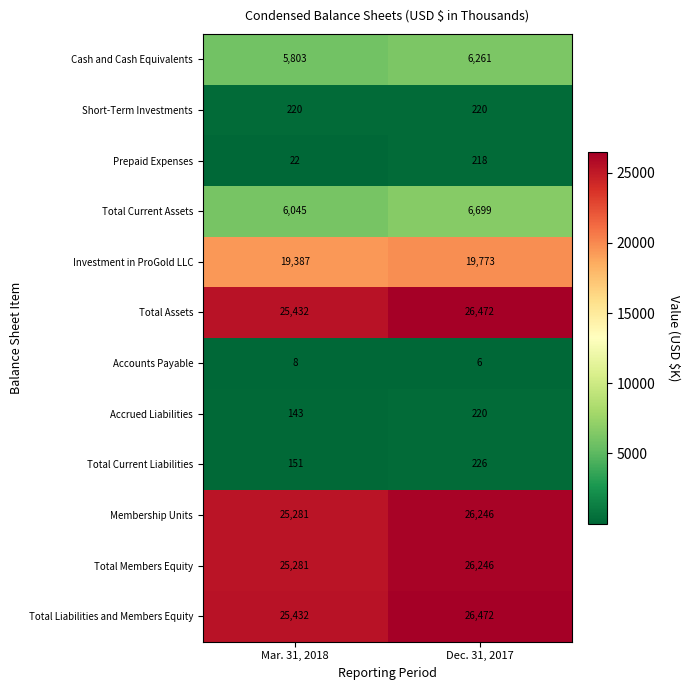

Reading left to right, extract all data points from this chart.

Cash and Cash Equivalents: 5803	6261
Short-Term Investments: 220	220
Prepaid Expenses: 22	218
Total Current Assets: 6045	6699
Investment in ProGold LLC: 19387	19773
Total Assets: 25432	26472
Accounts Payable: 8	6
Accrued Liabilities: 143	220
Total Current Liabilities: 151	226
Membership Units: 25281	26246
Total Members Equity: 25281	26246
Total Liabilities and Members Equity: 25432	26472